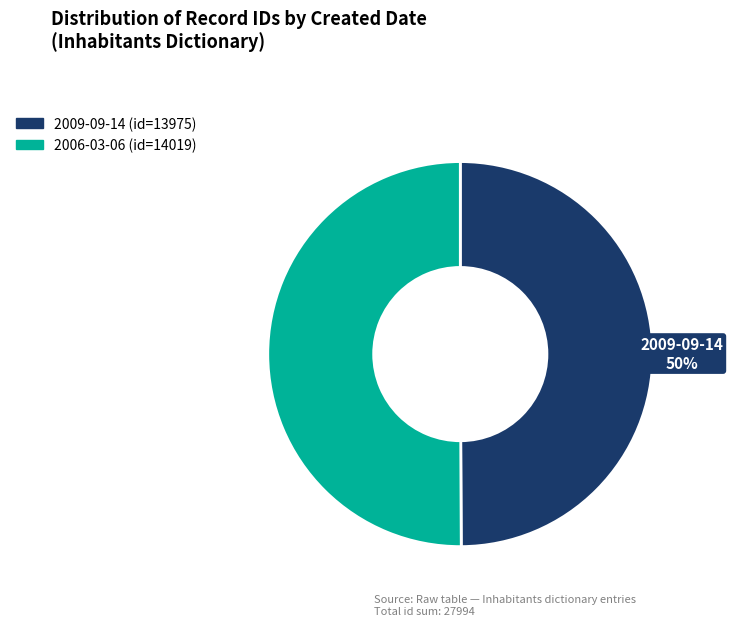

Approximately how many times larger is the value at 2006-03-06 compared to 2009-09-14?

1.0